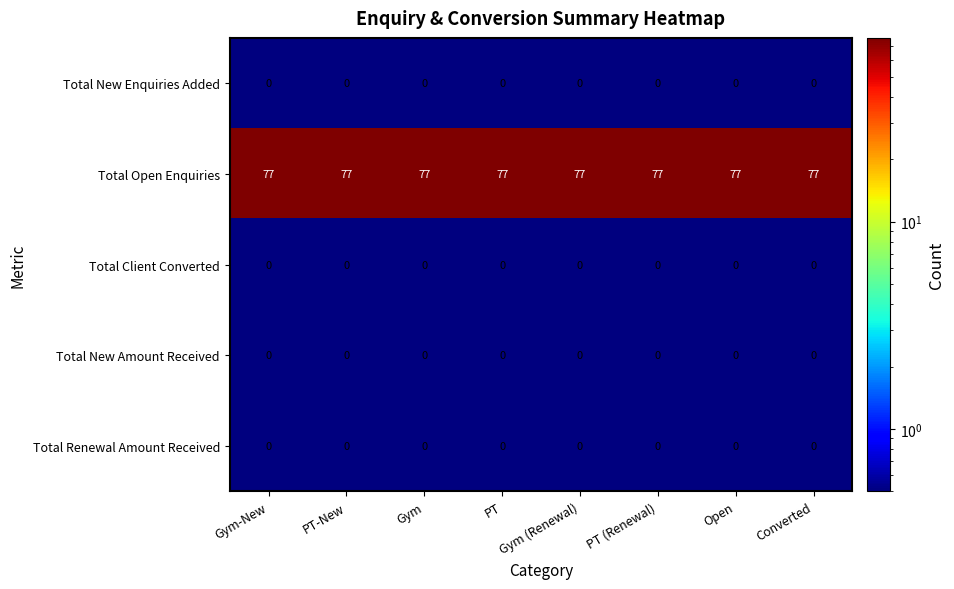

True or false: Total New Amount Received has a value of 0 at Converted.

True